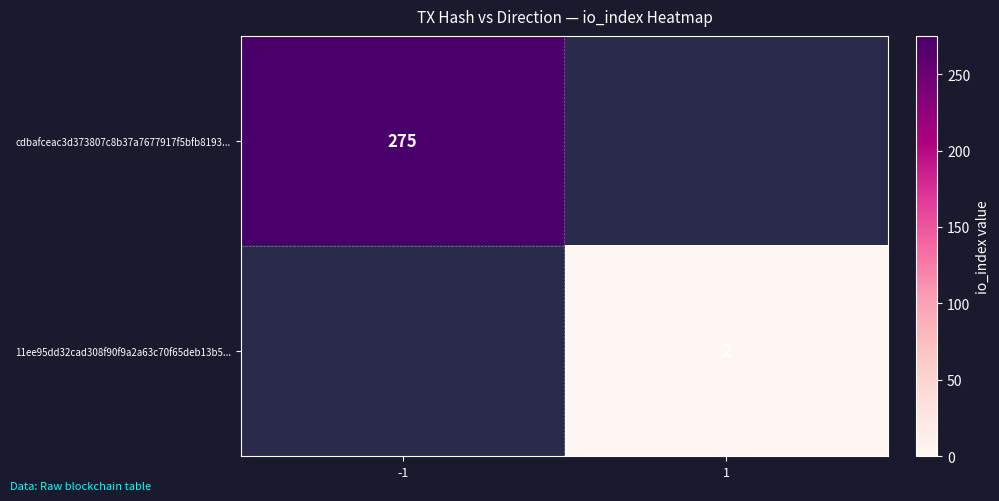

The 11ee95dd32cad308f90f9a2a63c70f65deb13b5... series shows 2 at 1. True or false?

True